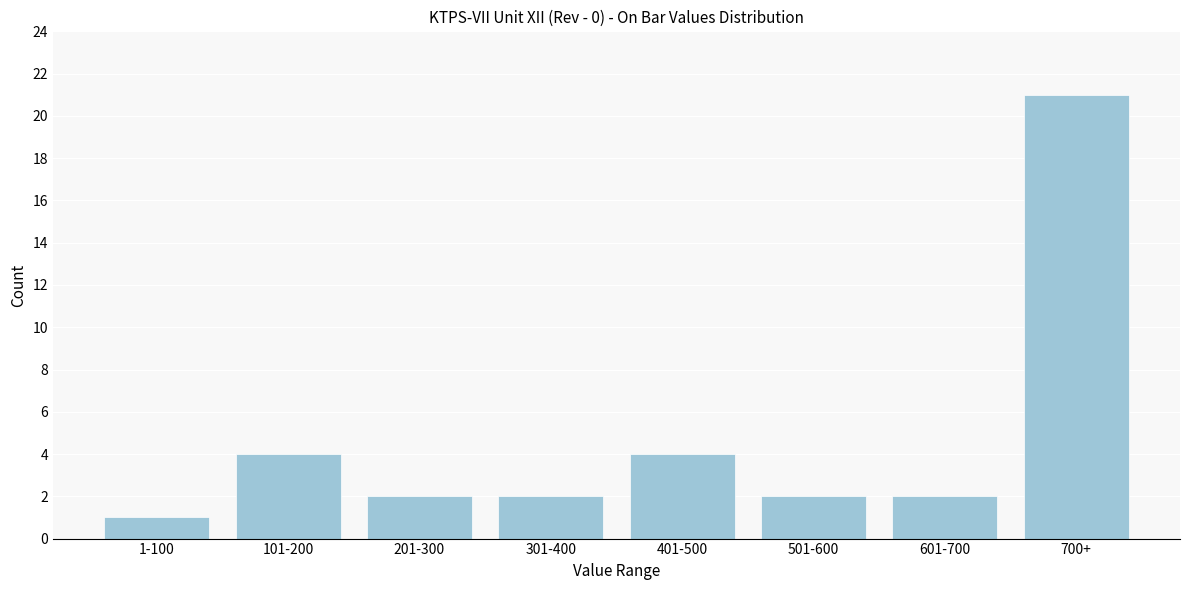

Reading right to left, what are all the values shown in this chart?

21	2	2	4	2	2	4	1